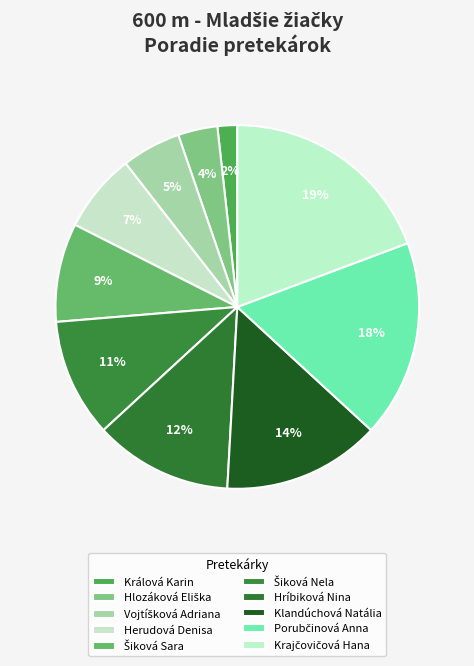

How many slices are in this pie chart?

10